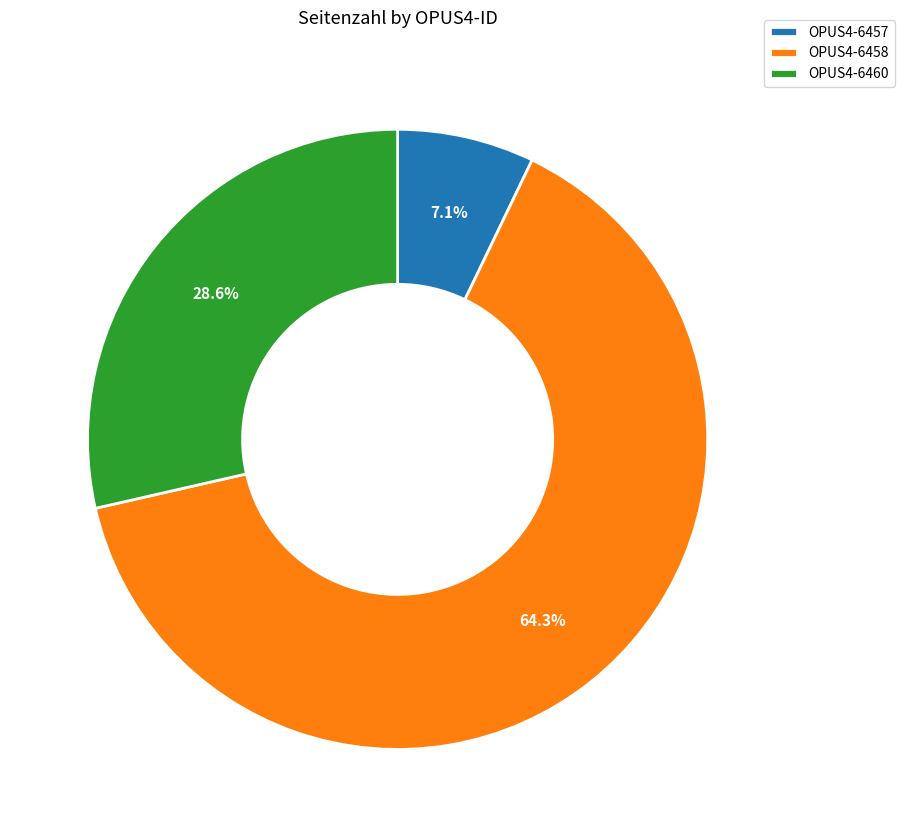

Which slice represents more than half of the pie?

OPUS4-6458